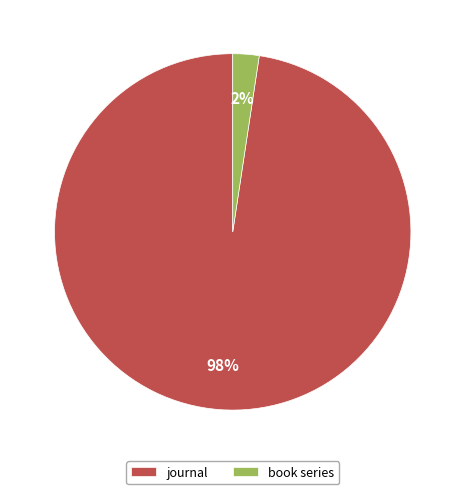

Does book series represent more than half of the total?

No